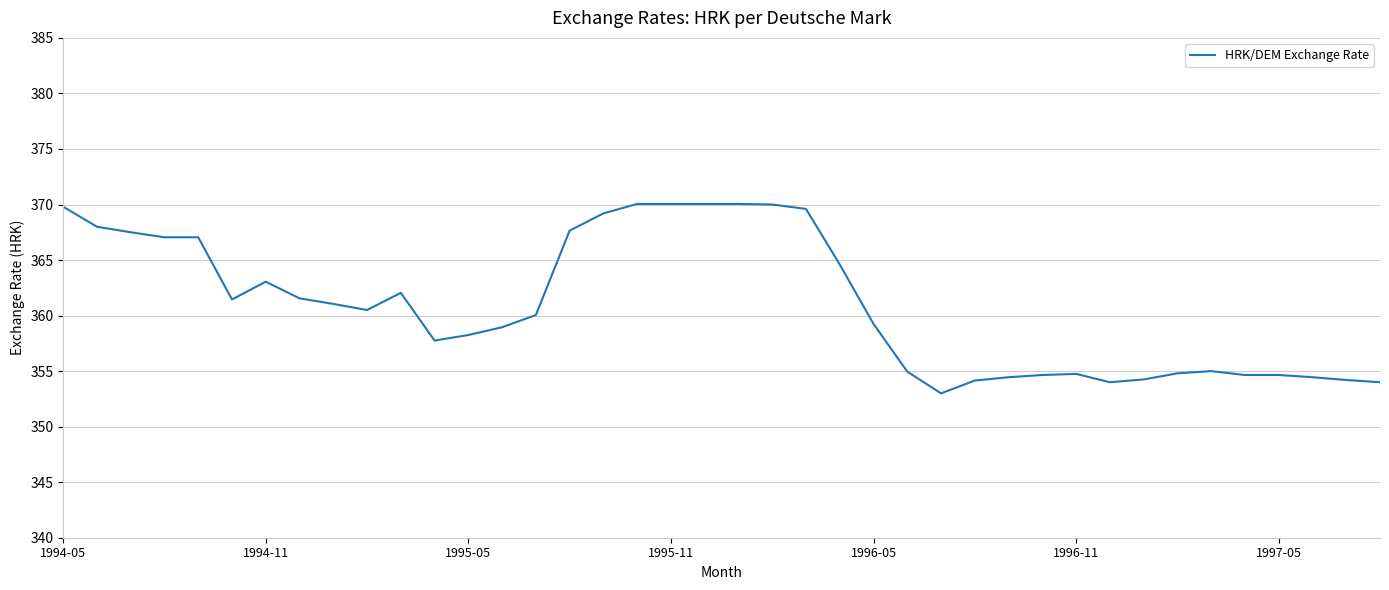

What is the greatest value displayed?

370.1